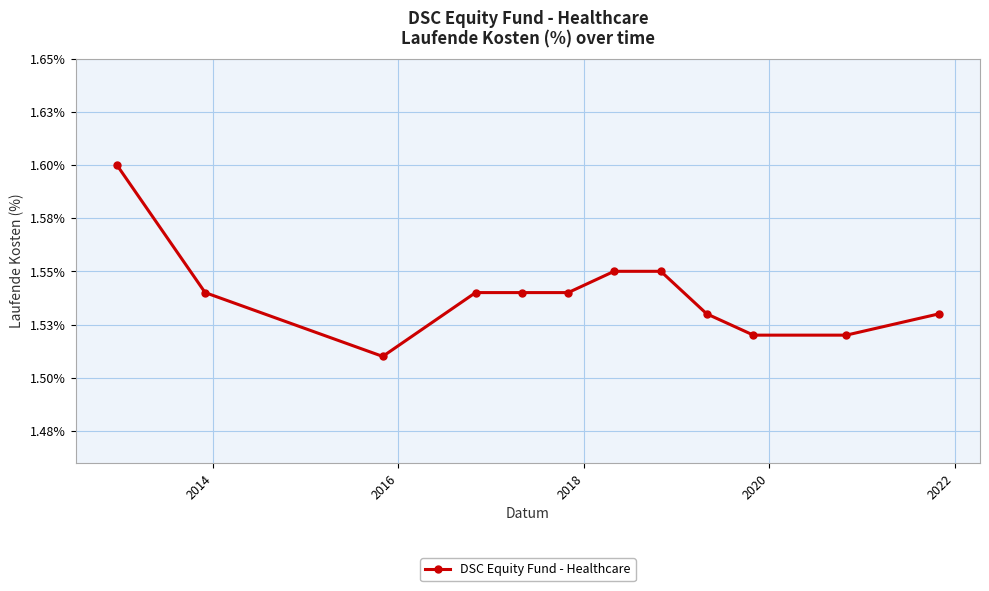

Is this an area chart (filled region under the line)?

No